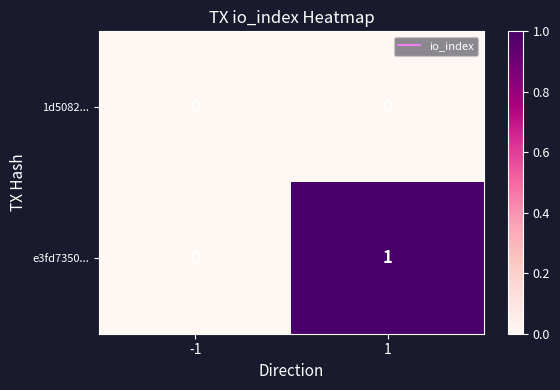

The value of 1d5082... at 1 is 0. True or false?

True